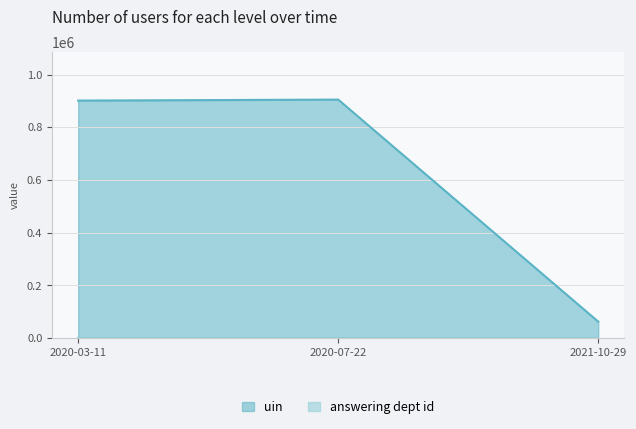

Between 2020-07-22 and 2020-03-11, which is larger?

2020-07-22